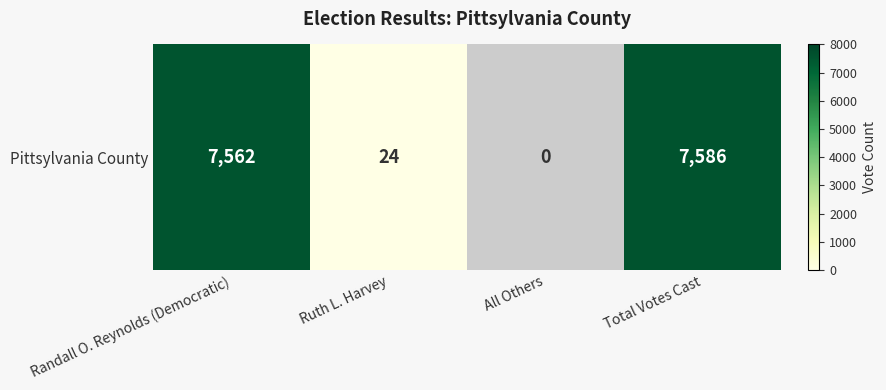

What is the change in value from Randall O. Reynolds (Democratic) to All Others?

-7562